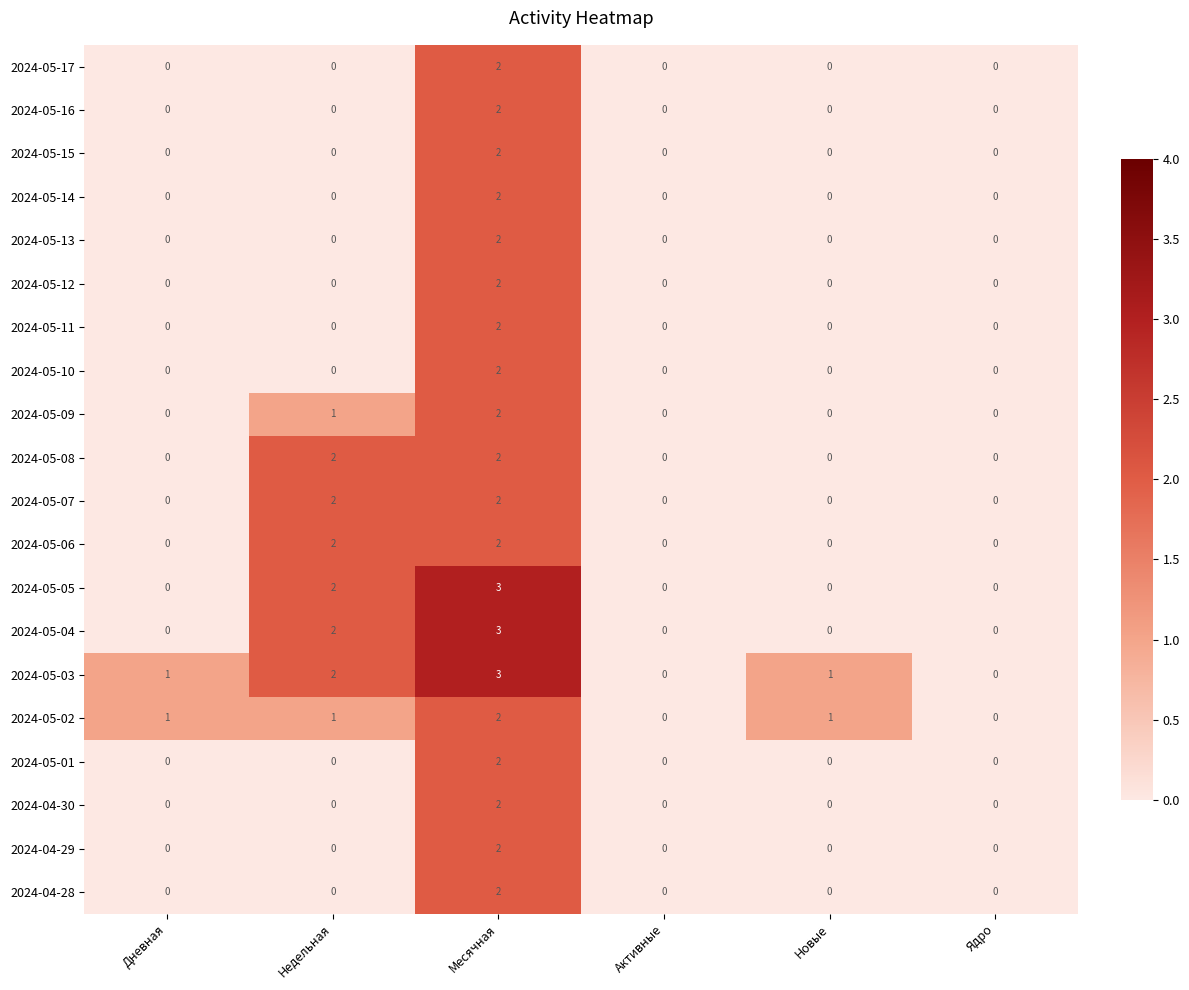

The value of 2024-05-11 at Дневная is 0. True or false?

True